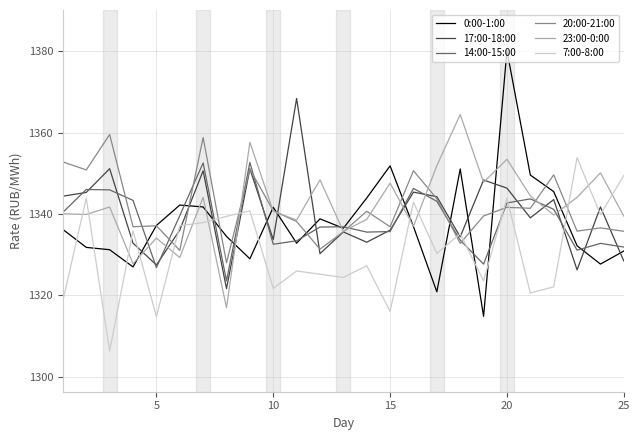

After their last crossing, which series has the higher values: 7:00-8:00 or 0:00-1:00?

7:00-8:00